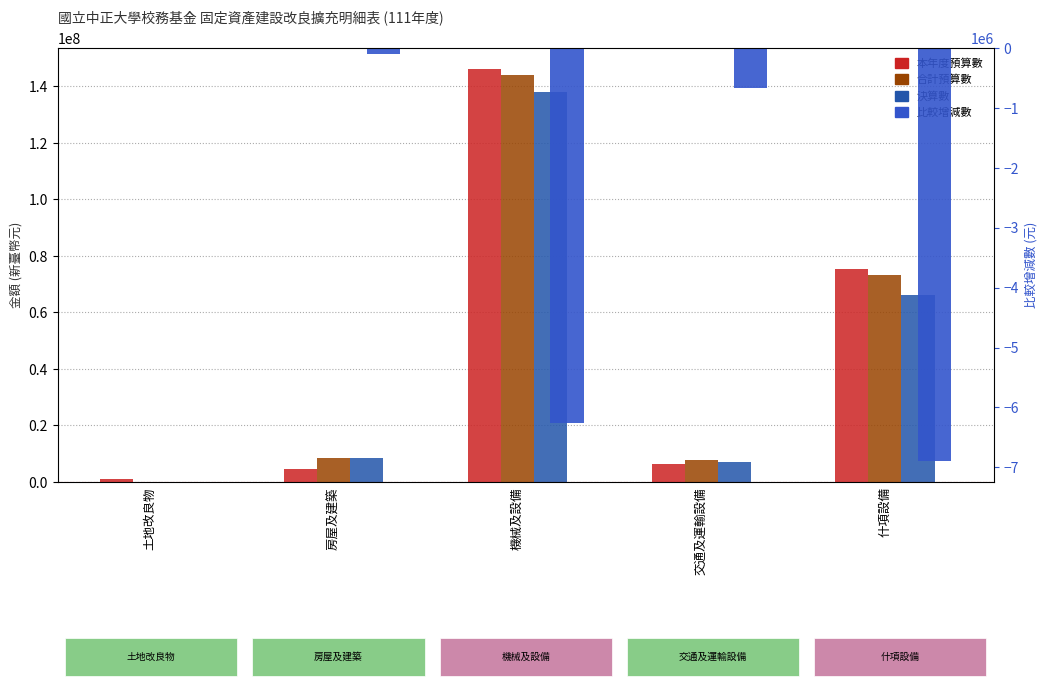

Reading left to right, what are all the values shown in this chart?

本年度預算數: 土地改良物=1100000	房屋及建築=4700000	機械及設備=146245000	交通及運輸設備=6340000	什項設備=75352000
合計預算數: 土地改良物=0	房屋及建築=8650000	機械及設備=144180000	交通及運輸設備=7835000	什項設備=73072000
決算數: 土地改良物=0	房屋及建築=8549296	機械及設備=137914764	交通及運輸設備=7171225	什項設備=66172974
比較增減數: 土地改良物=0	房屋及建築=-100704	機械及設備=-6265236	交通及運輸設備=-663775	什項設備=-6899026